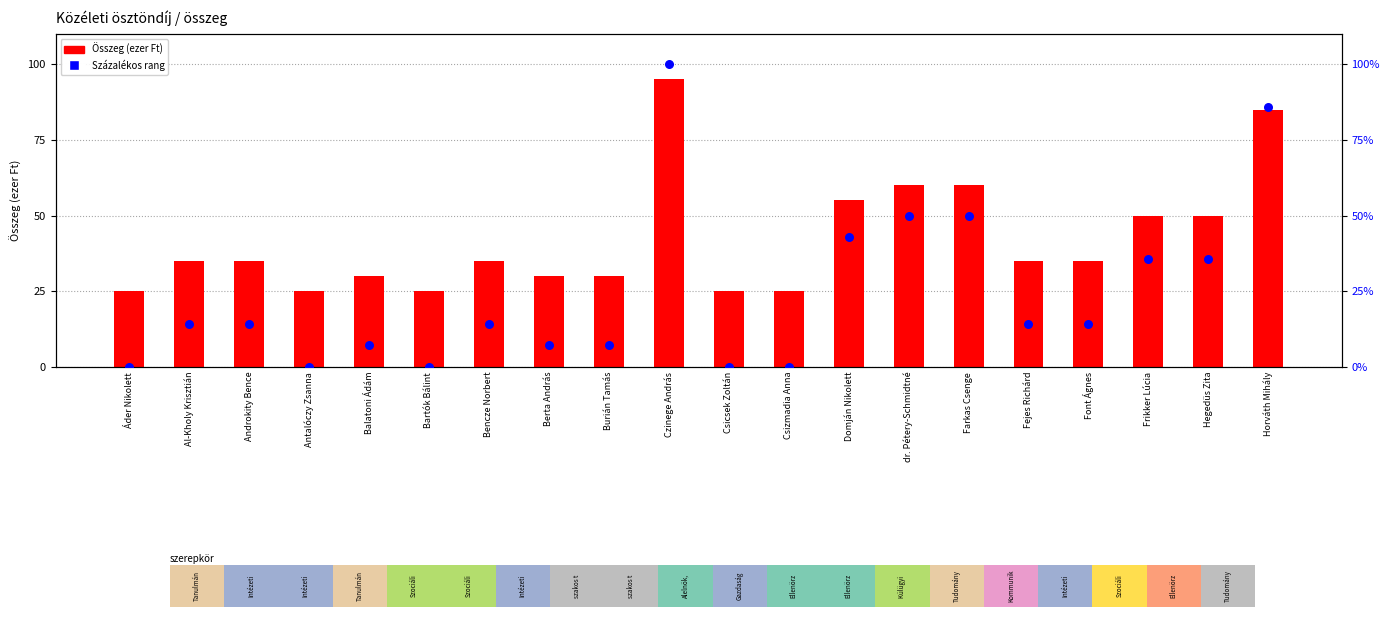

Which series contains the highest Y value?

Százalékos rang